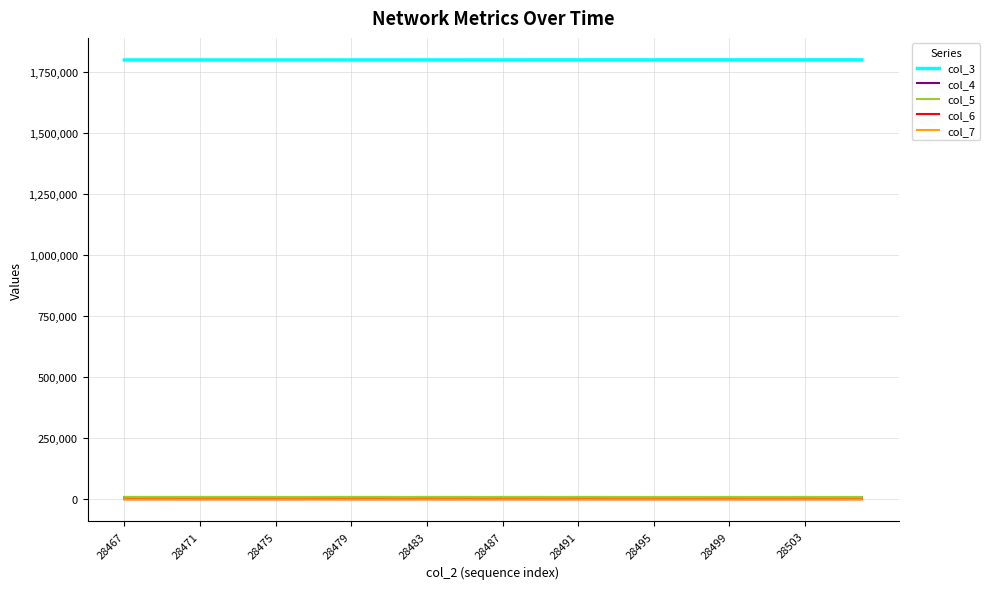

True or false: col_6 and col_3 intersect in this chart.

False